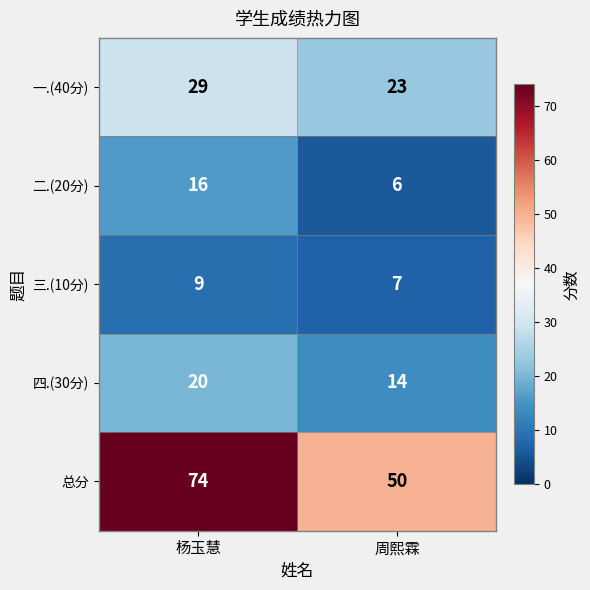

Rank the series by their maximum value, from lowest to highest.

三.(10分), 二.(20分), 四.(30分), 一.(40分), 总分